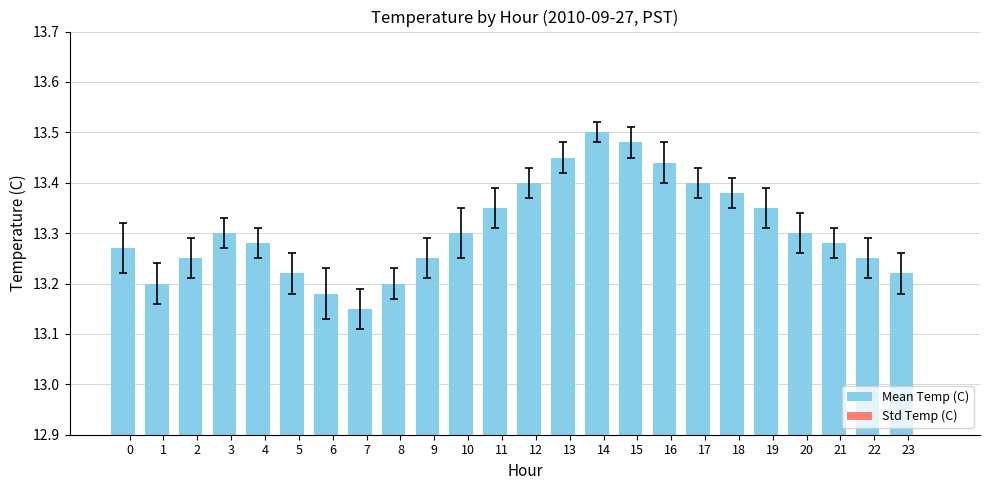

Which series has the largest total across all categories?

Mean Temp (C)